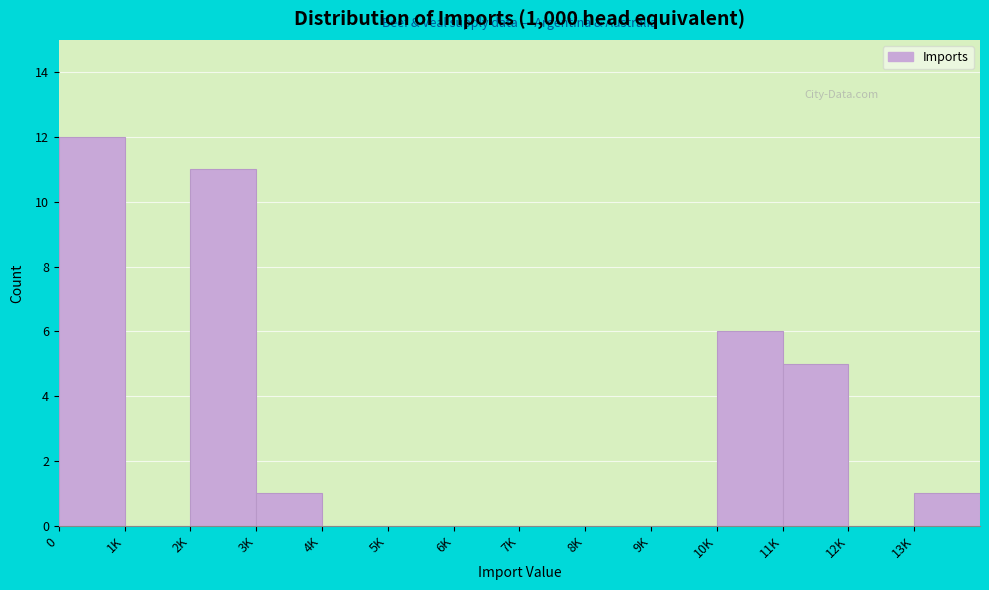

Reading right to left, extract all data points from this chart.

13K=1	12K=0	11K=5	10K=6	9K=0	8K=0	7K=0	6K=0	5K=0	4K=0	3K=1	2K=11	1K=0	0=12